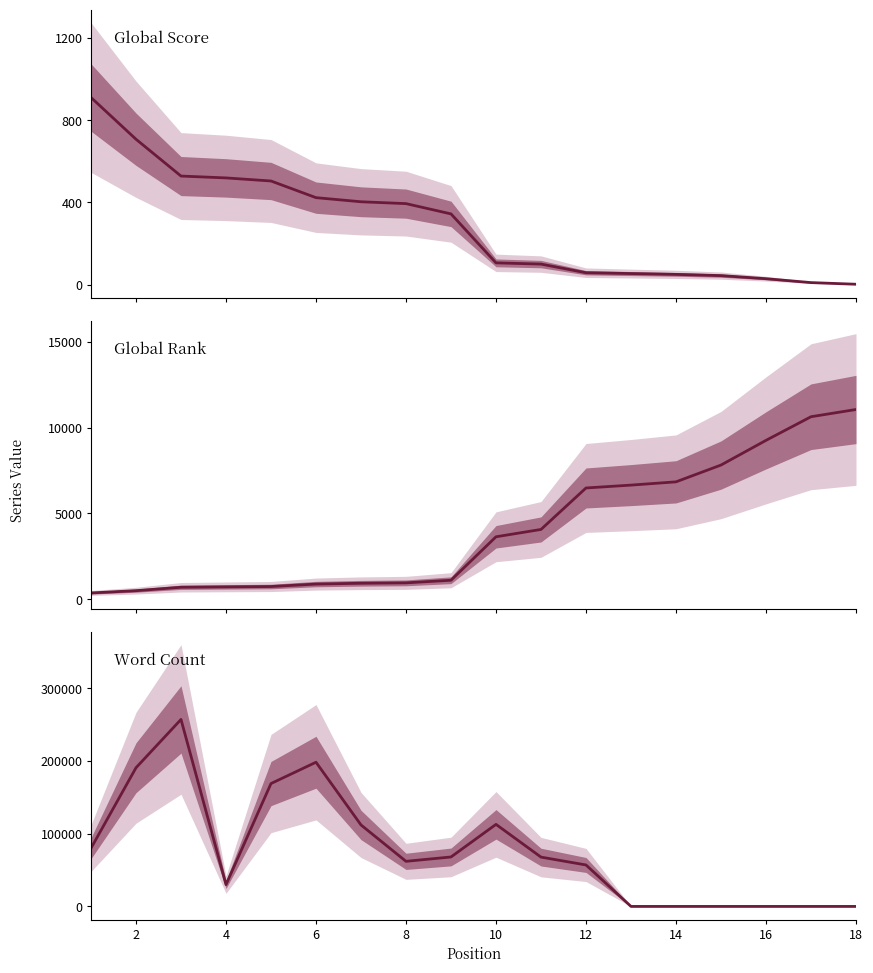

Which series has the widest spread of values?

Word Count